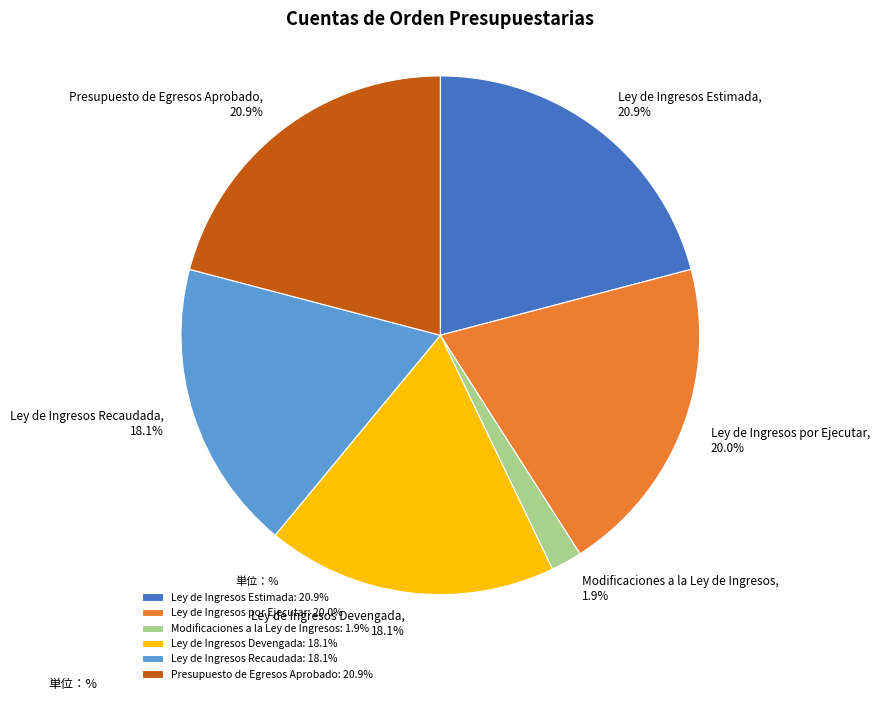

To the nearest percent, what percentage of the pie is Presupuesto de Egresos Aprobado?

21%